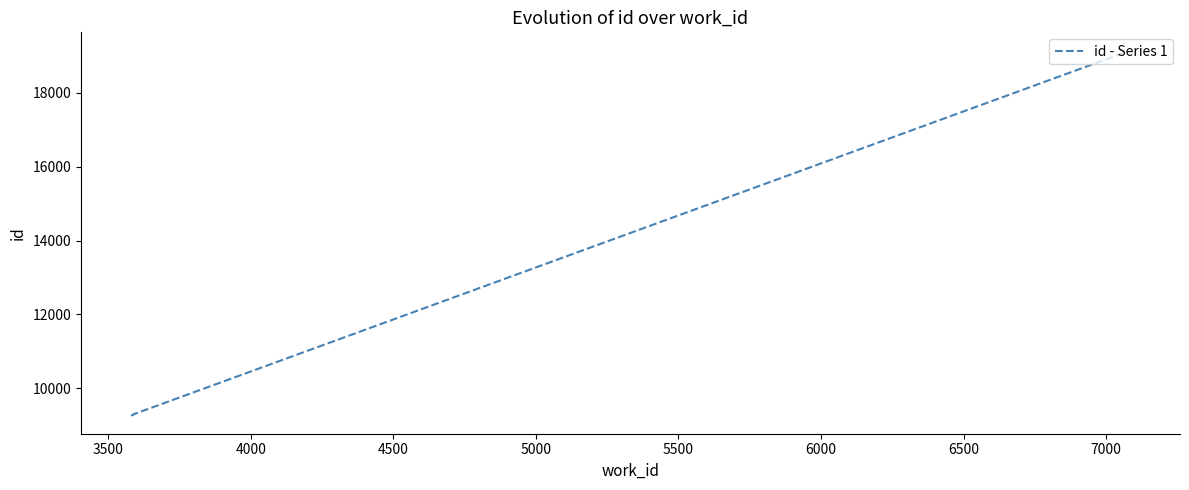

True or false: the data has more than 0 interior local peaks.

False